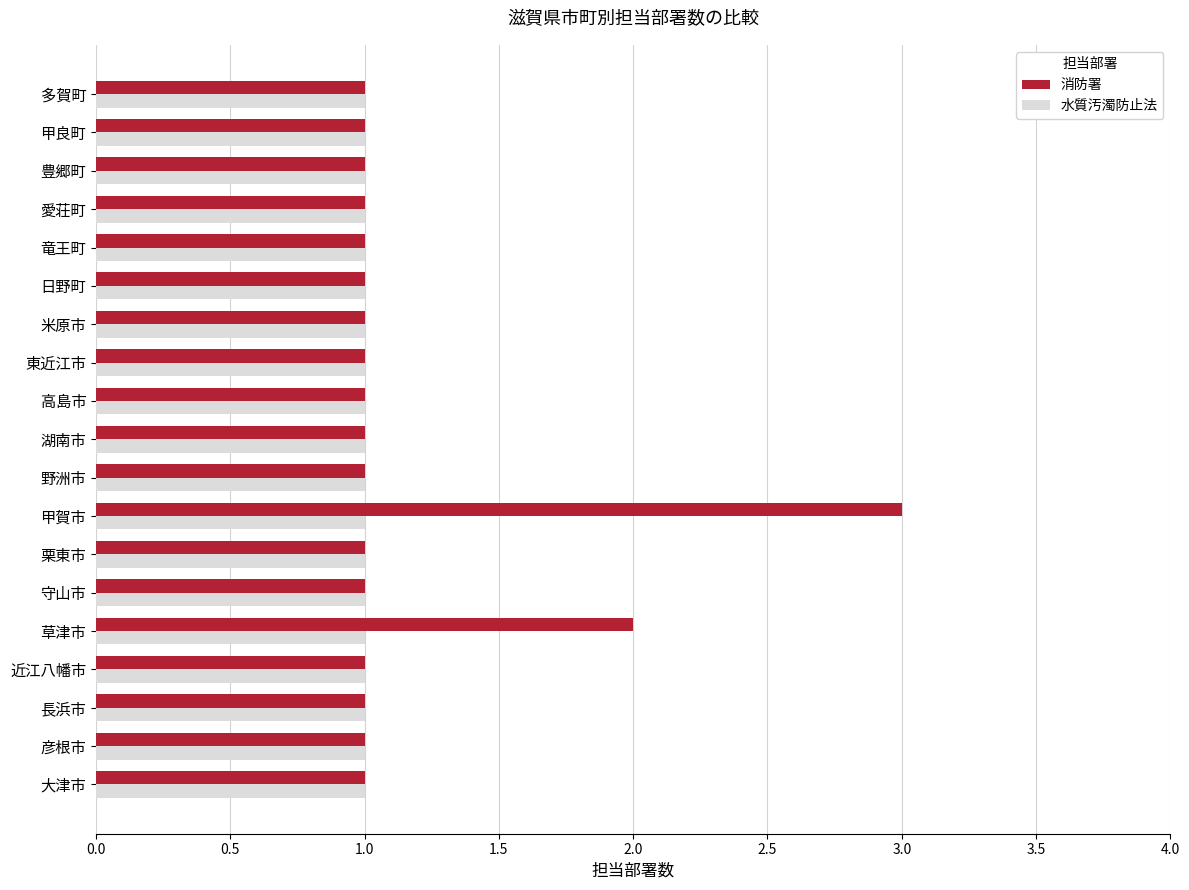

What is the sum of all 消防署 values?

22